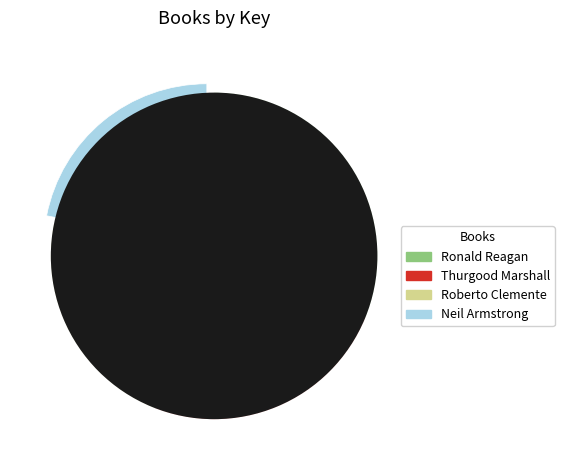

Does any single category account for the majority?

No